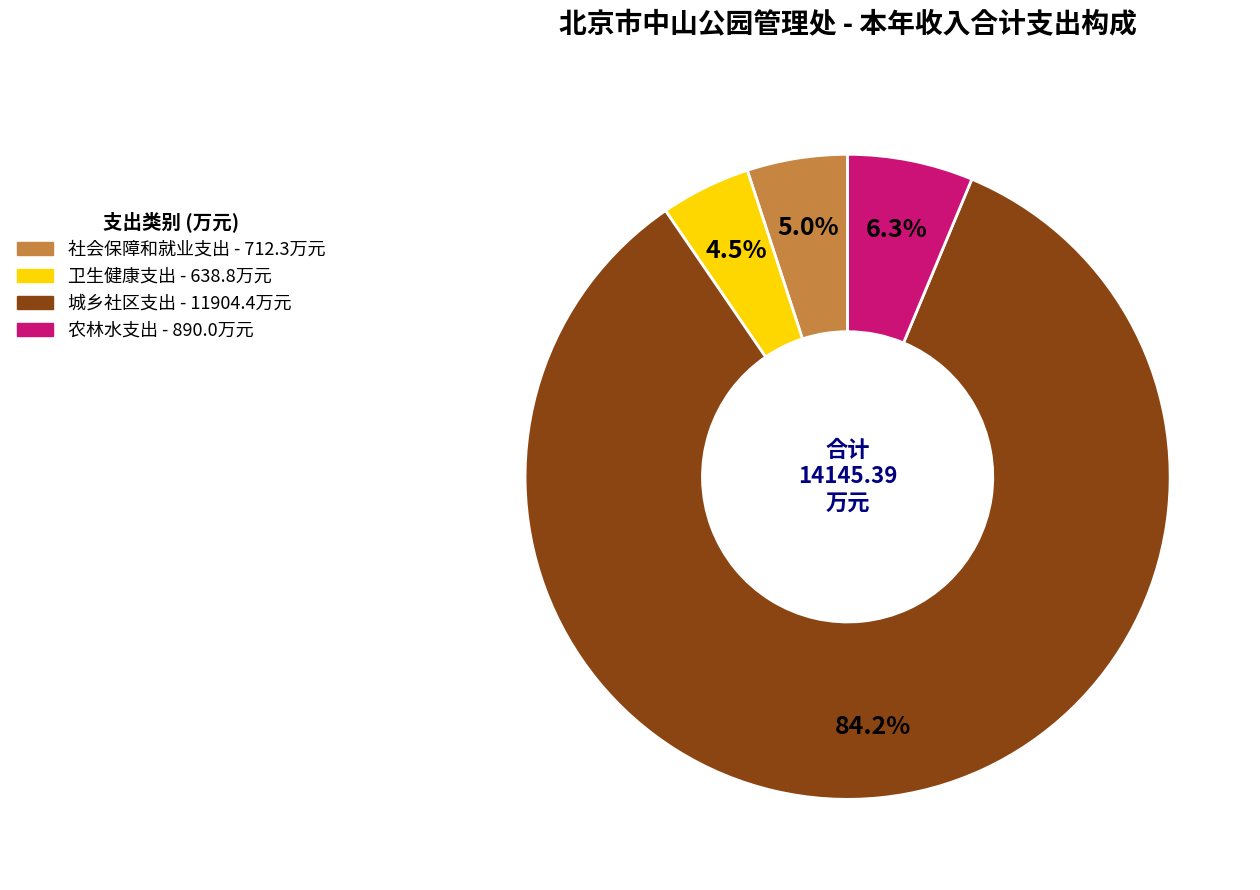

What is the largest slice in the pie chart?

城乡社区支出